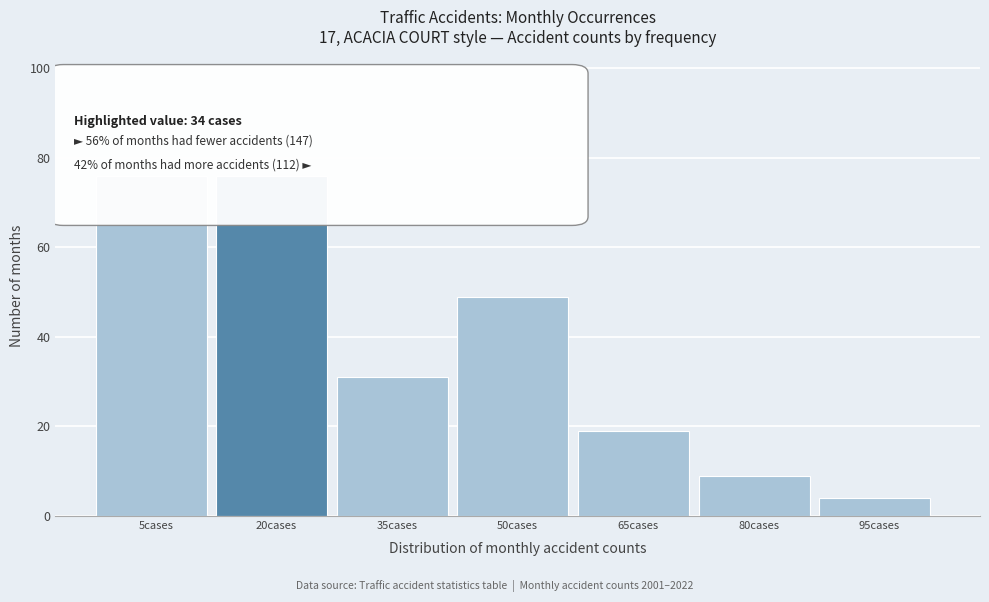

Reading left to right, list all the values displayed in this chart.

5cases=76	20cases=76	35cases=31	50cases=49	65cases=19	80cases=9	95cases=4